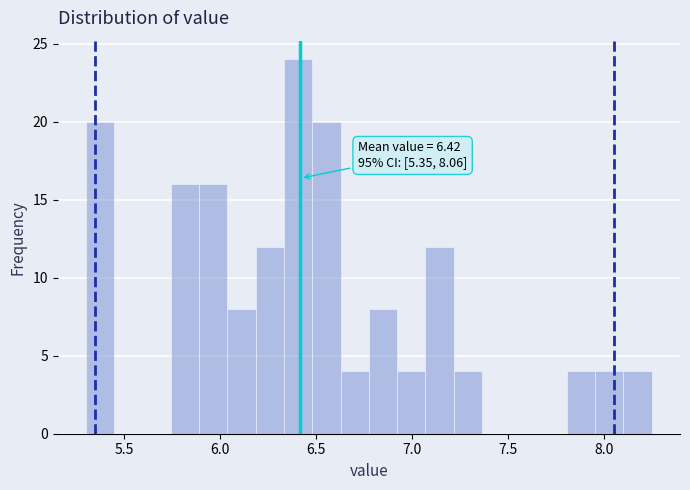

Read against the x-axis, roughly where is the centre of the tallest bar?

6.40